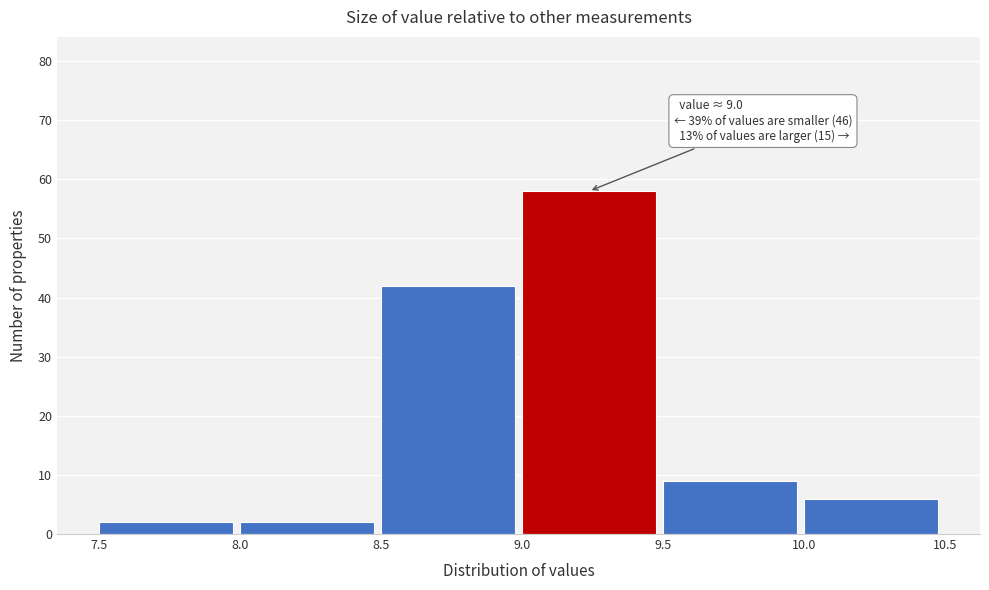

Which range on the x-axis has the tallest bar?

9.0 to 9.5